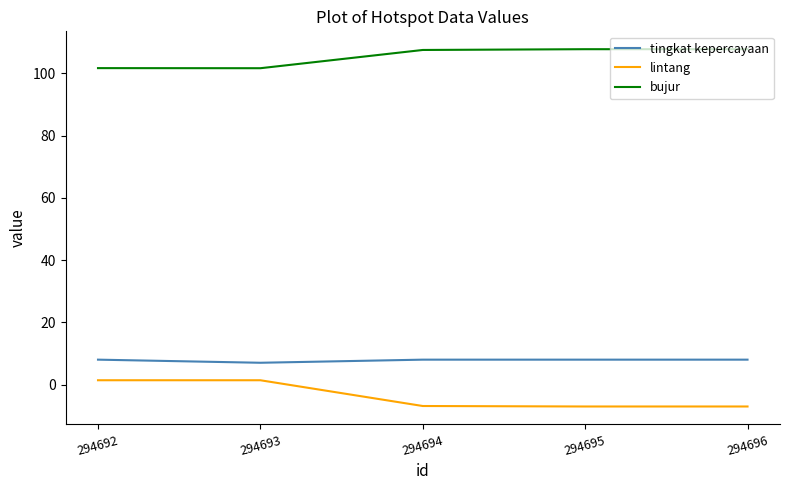

In bujur, how many points are higher than both neighbors (excluding endpoints)?

1